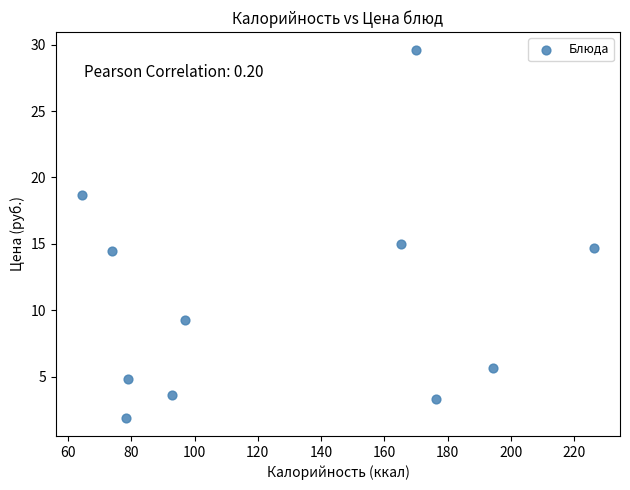

What is the range of Y values (max minus min)?

27.6